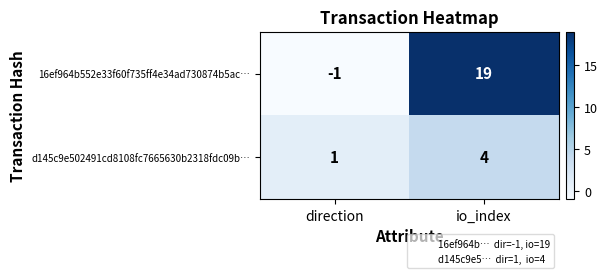

Which category has the highest value across all series?

io_index